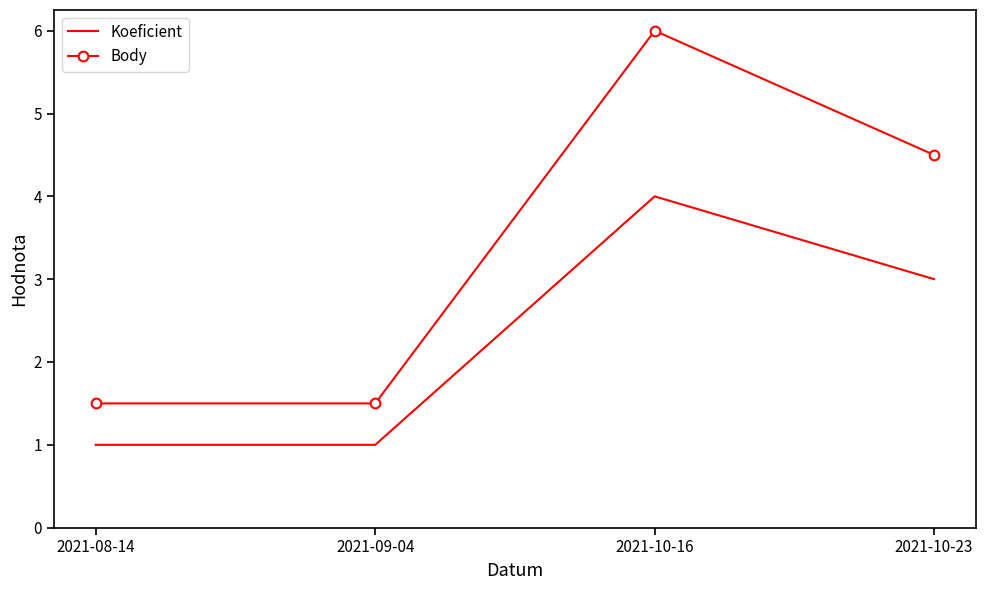

True or false: Koeficient has a value of 1.8 at 2021-10-23.

False